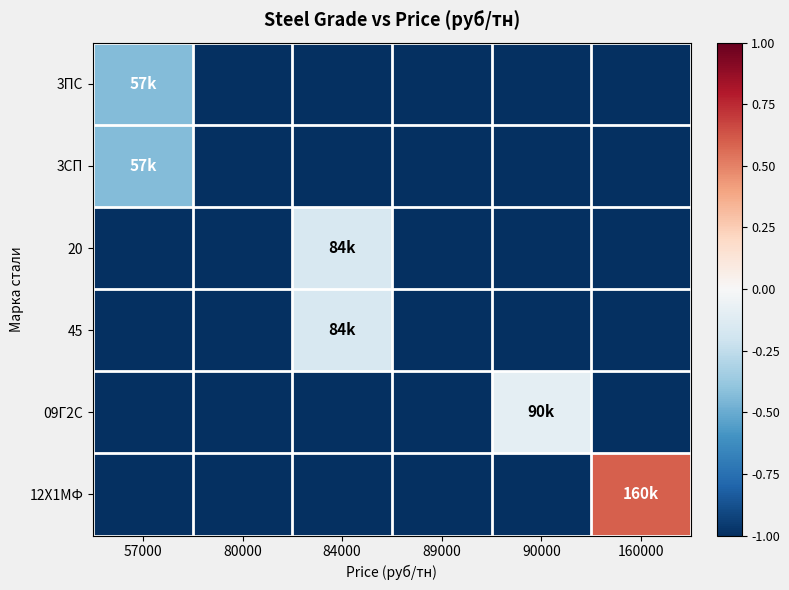

At which category is the sum across all series the highest?

84000